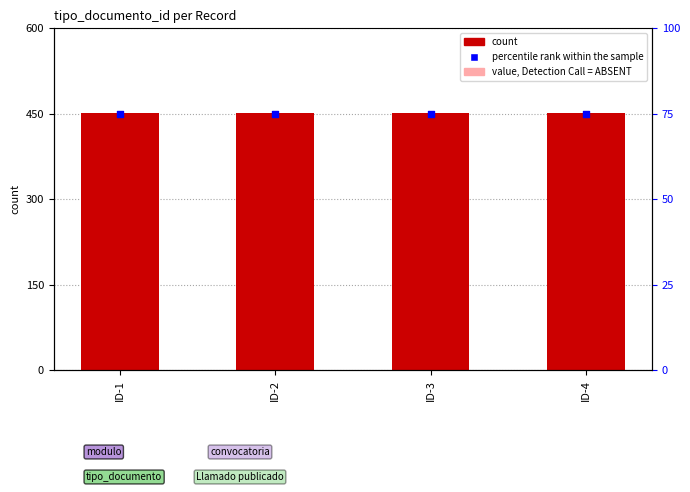

Which series has the largest total across all categories?

tipo_documento_id